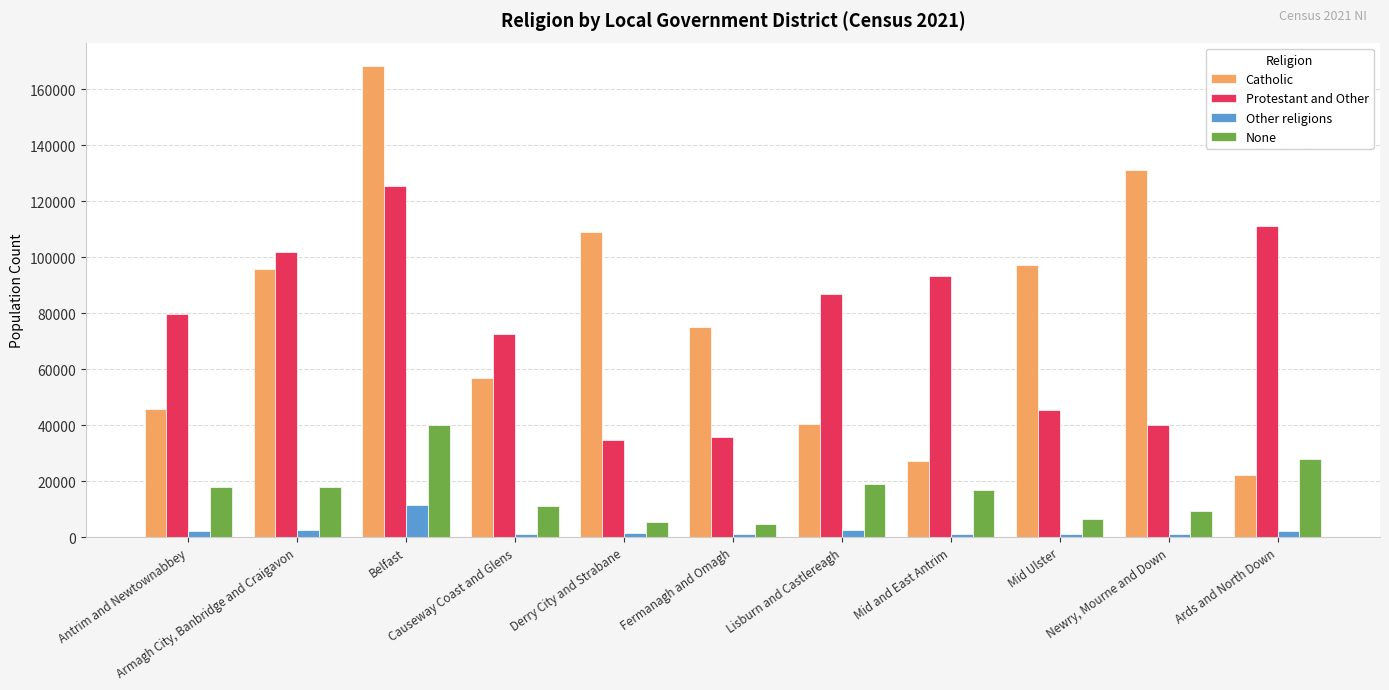

What are all the series names shown in the legend?

Catholic, Protestant and Other, Other religions, None